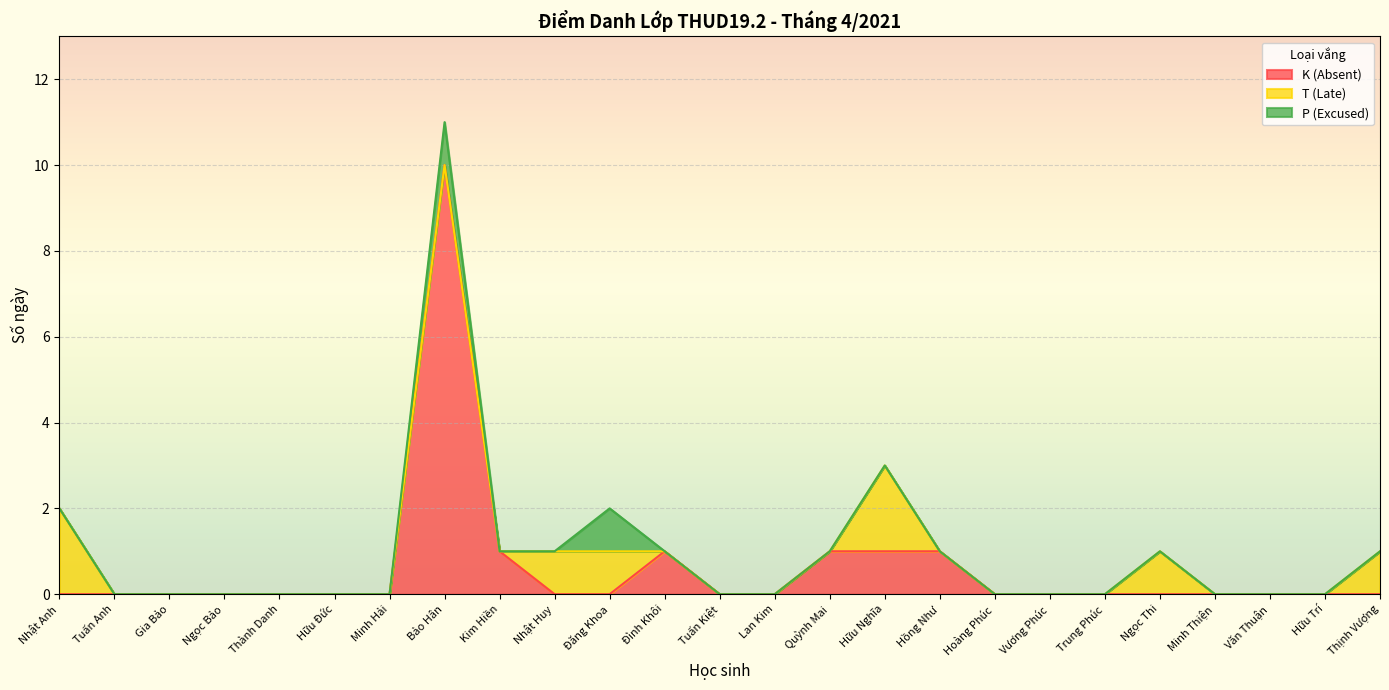

What is the difference between the maximum and minimum values in the T (Late) series?

2